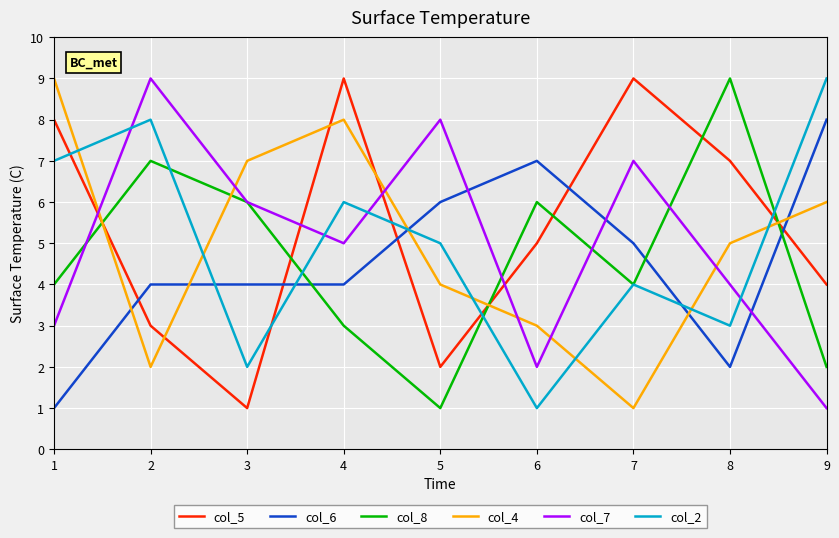

At 6, list the series in order from largest to smallest.

col_6, col_8, col_5, col_4, col_7, col_2